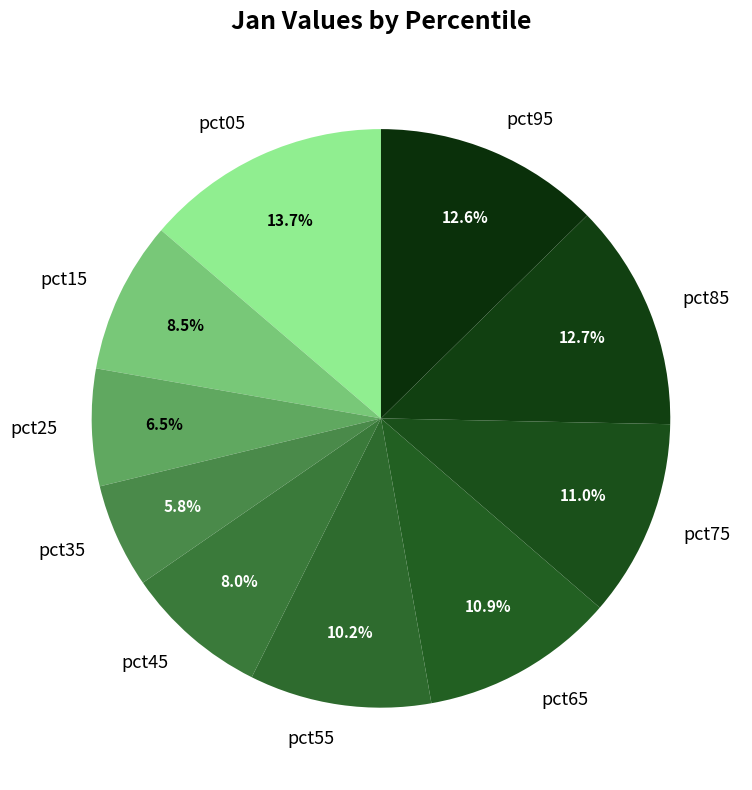

To the nearest percent, what percentage of the pie is pct85?

13%